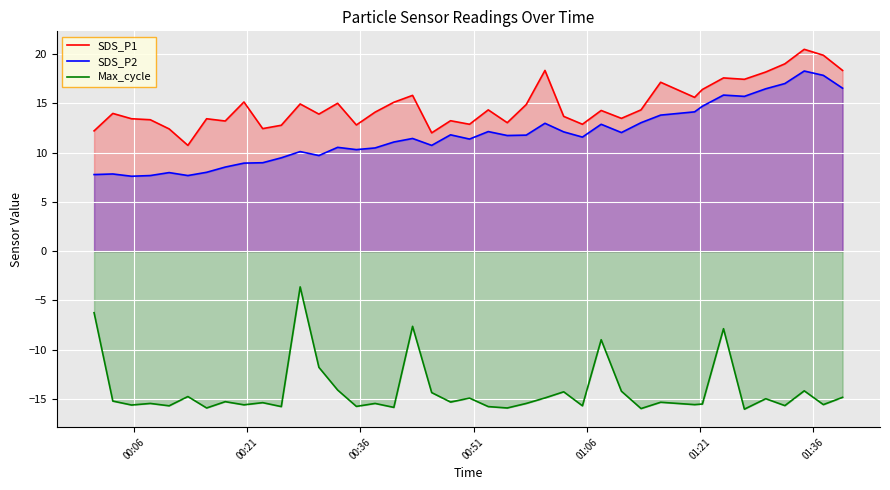

Which series has the widest spread of values?

Max_cycle